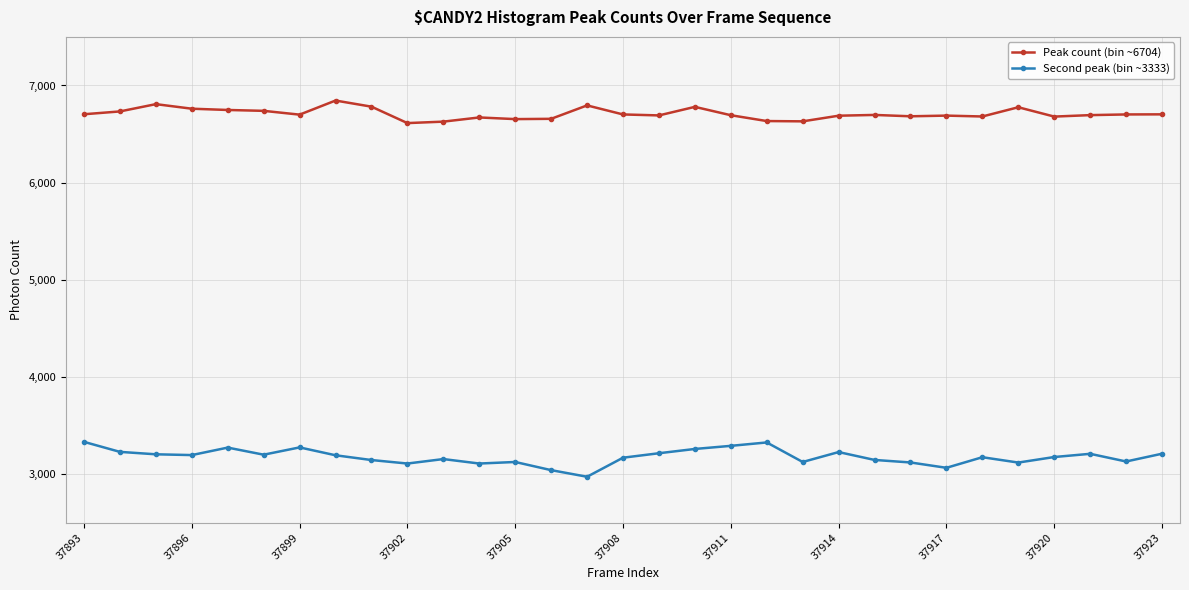

What is the smallest value displayed?

2974